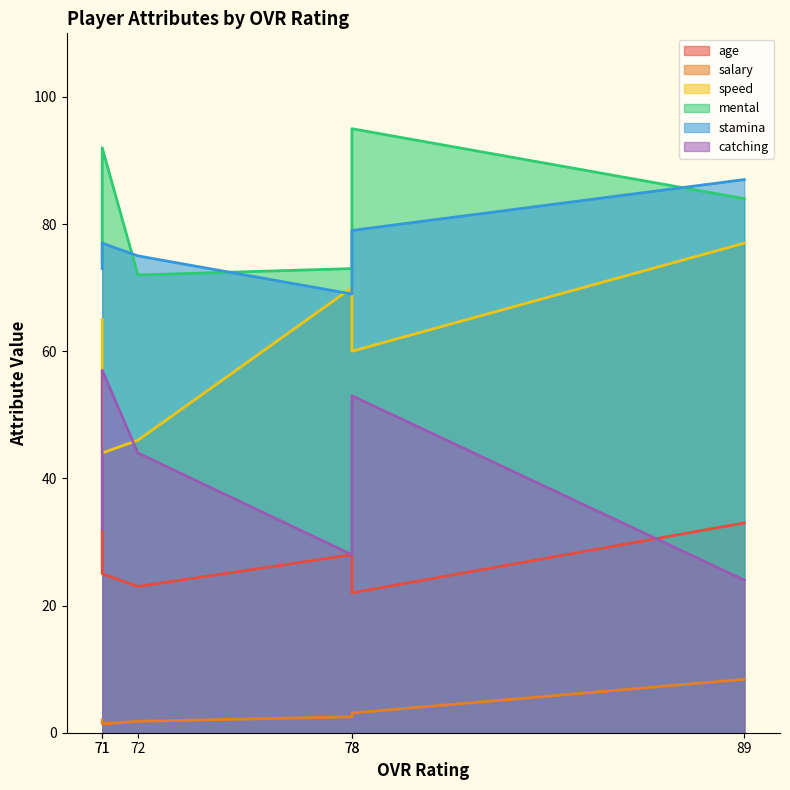

At which label does age reach its minimum?

78